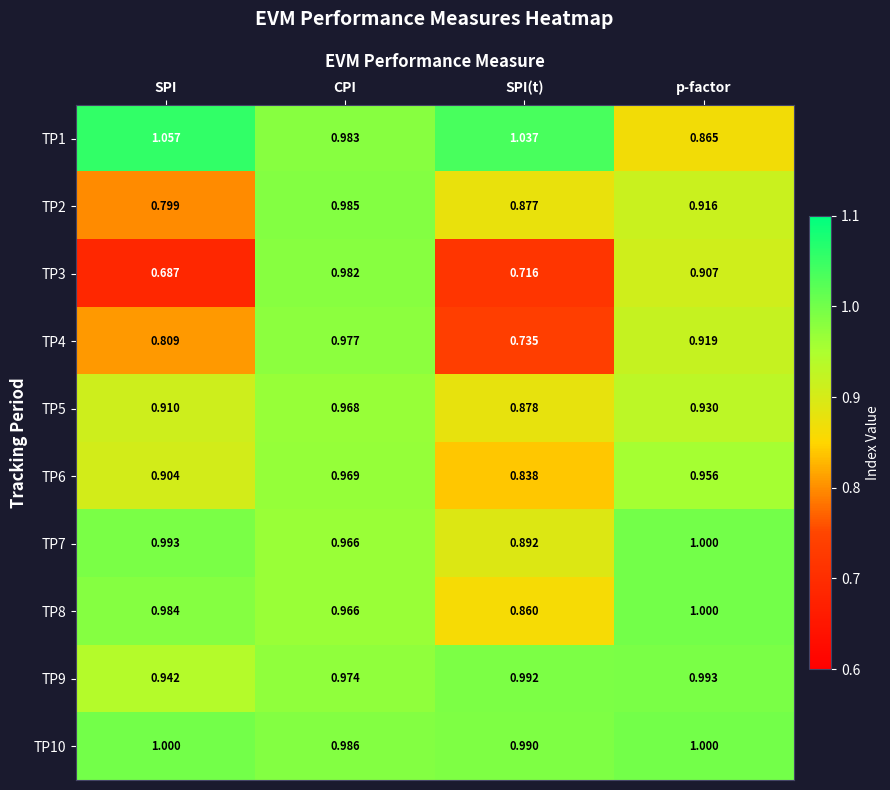

Between SPI(t) and p-factor, which series saw the biggest shift?

TP3